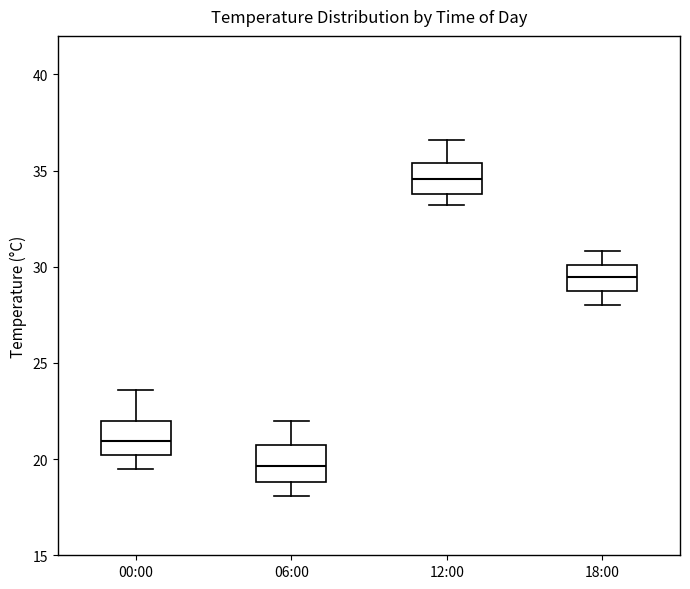

Which box has the lowest median line?

06:00